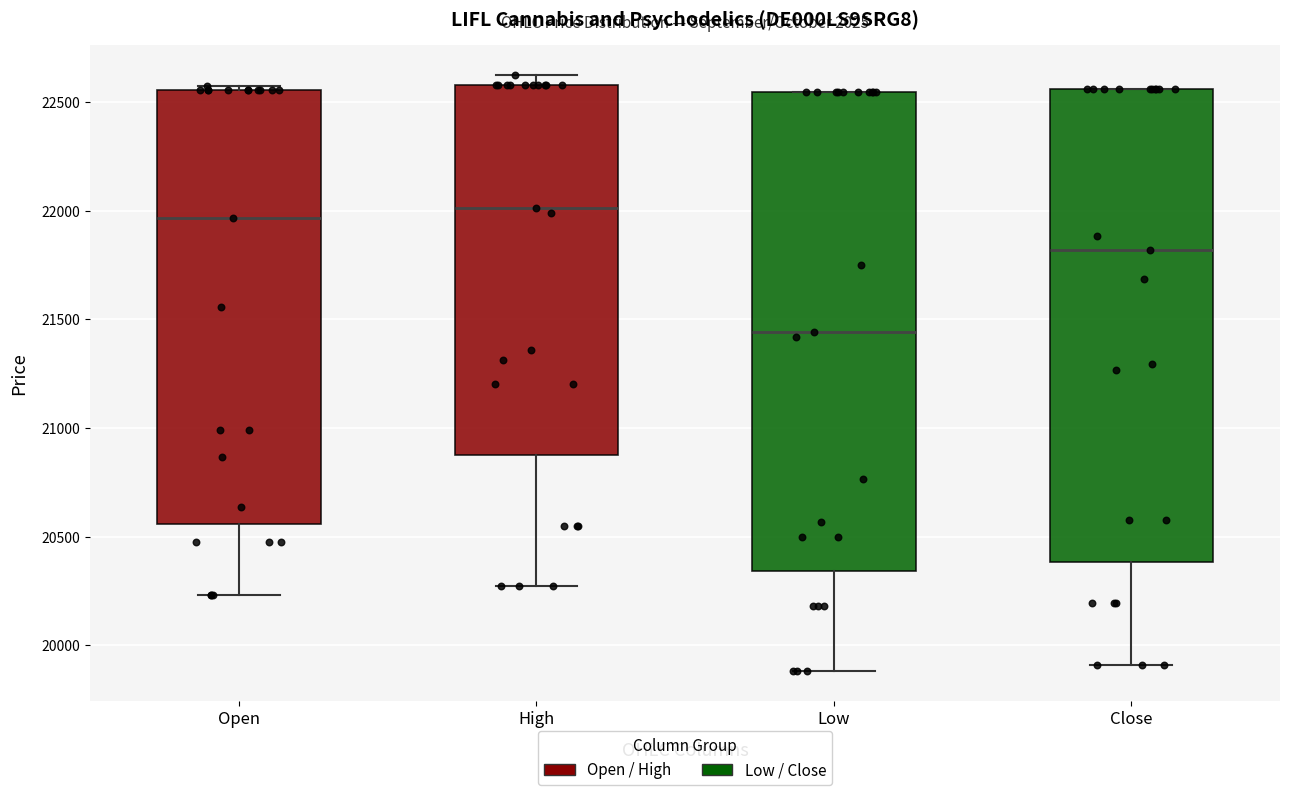

Reading left to right, transcribe this box plot: for each box, give where its median line is, the range the box spans, and where its two whiskers end, as read against the y-axis. The values are not printed on the chart, so give them approximately, as read against the axis.

Open: median 21950, box 20550 to 22550, whiskers 20250 to 22600
High: median 22000, box 20900 to 22600, whiskers 20250 to 22650
Low: median 21450, box 20350 to 22550, whiskers 19900 to 22550
Close: median 21800, box 20400 to 22550, whiskers 19900 to 22550